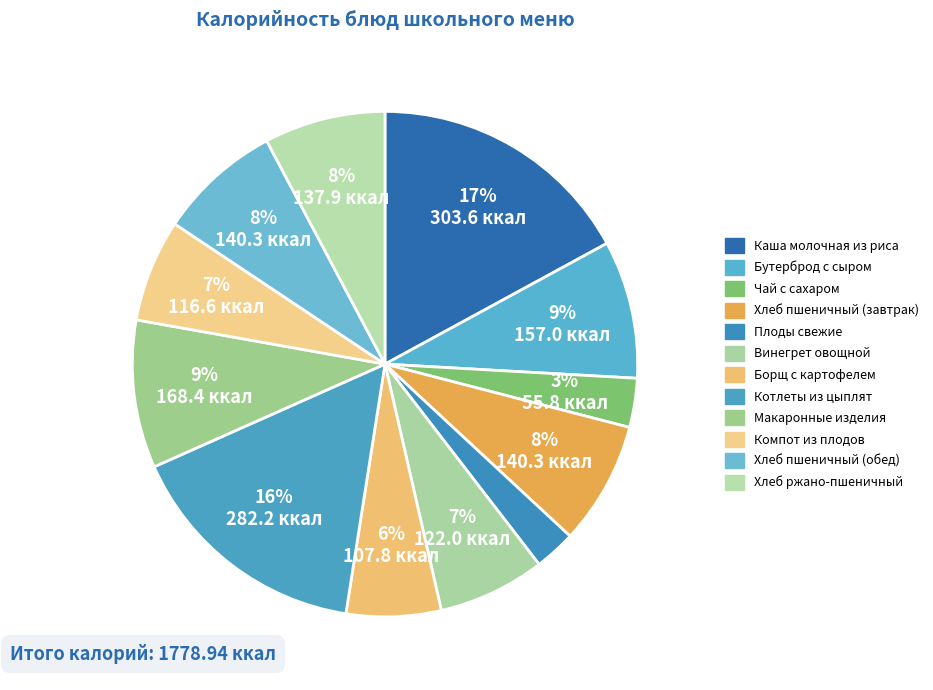

True or false: Хлеб пшеничный (завтрак) accounts for 8% of the total.

True